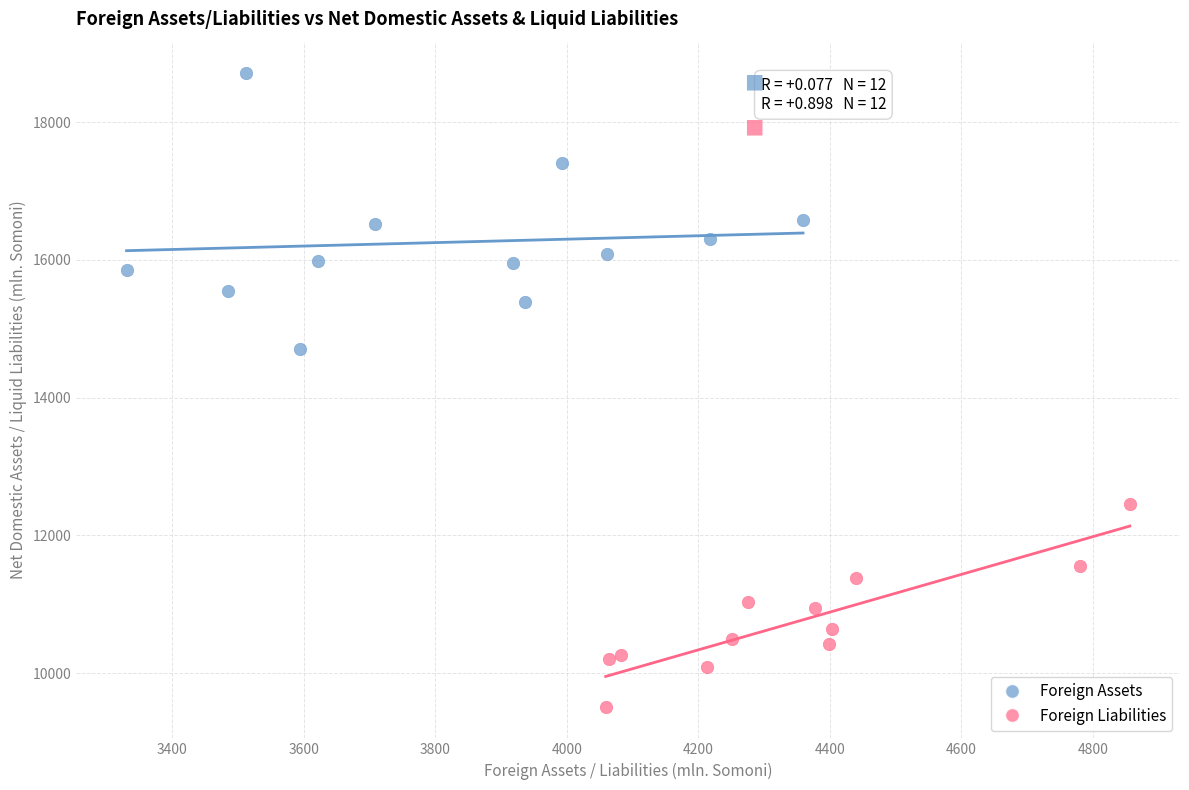

Which series reaches the maximum Y coordinate?

Foreign Assets